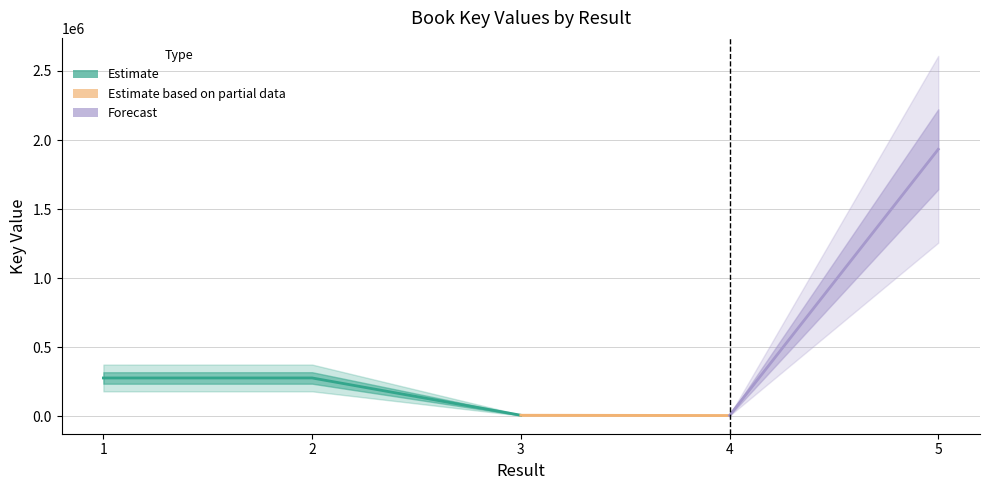

Rank the categories by value from highest to lowest.

5, 2, 1, 3, 4